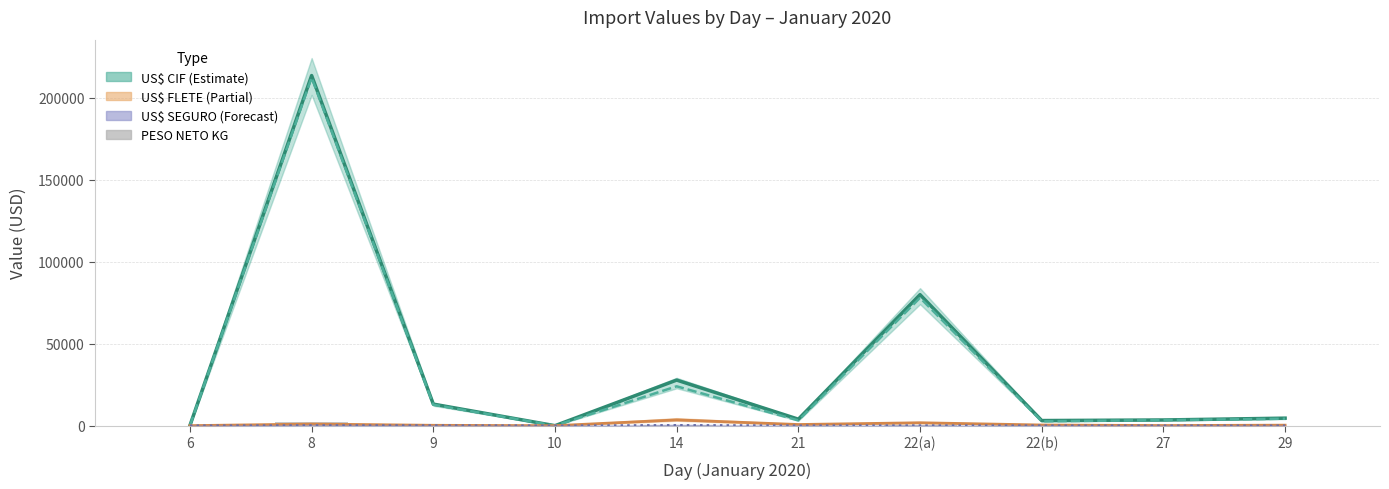

What is the difference between the PESO NETO KG values at 14 and 10?

359.5